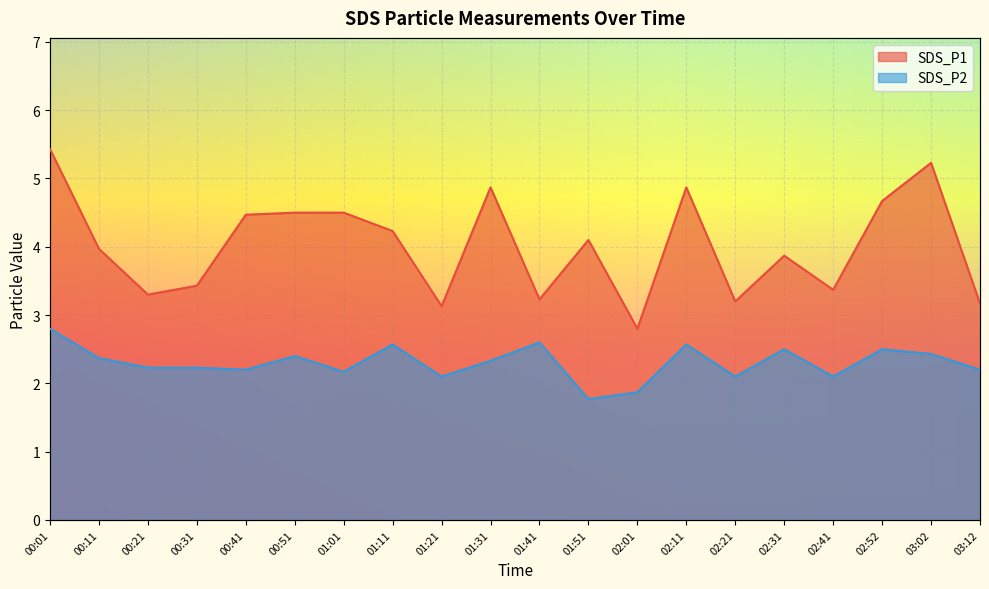

Reading left to right, what are all the values shown in this chart?

SDS_P1: 00:01=5.4	00:11=4.0	00:21=3.3	00:31=3.4	00:41=4.5	00:51=4.5	01:01=4.5	01:11=4.2	01:21=3.1	01:31=4.9	01:41=3.2	01:51=4.1	02:01=2.8	02:11=4.9	02:21=3.2	02:31=3.9	02:41=3.4	02:52=4.7	03:02=5.2	03:12=3.2
SDS_P2: 00:01=2.8	00:11=2.4	00:21=2.2	00:31=2.2	00:41=2.2	00:51=2.4	01:01=2.2	01:11=2.6	01:21=2.1	01:31=2.3	01:41=2.6	01:51=1.8	02:01=1.9	02:11=2.6	02:21=2.1	02:31=2.5	02:41=2.1	02:52=2.5	03:02=2.4	03:12=2.2